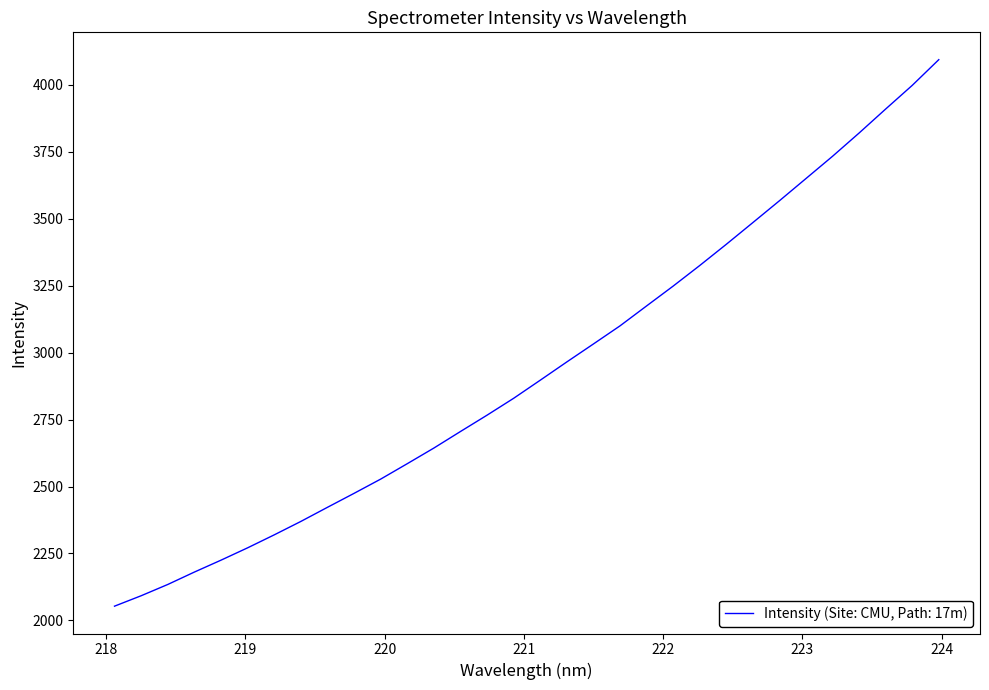

What is the maximum value shown in the chart?

4093.9